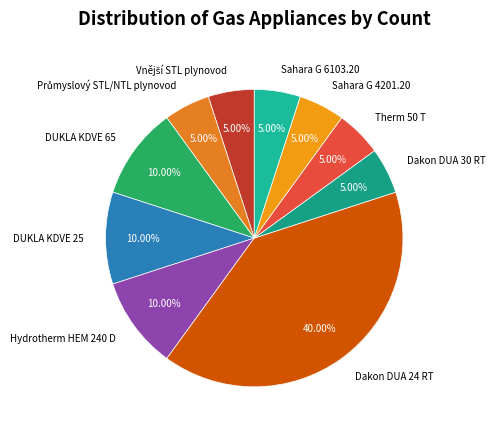

True or false: Dakon DUA 24 RT accounts for 40% of the total.

True